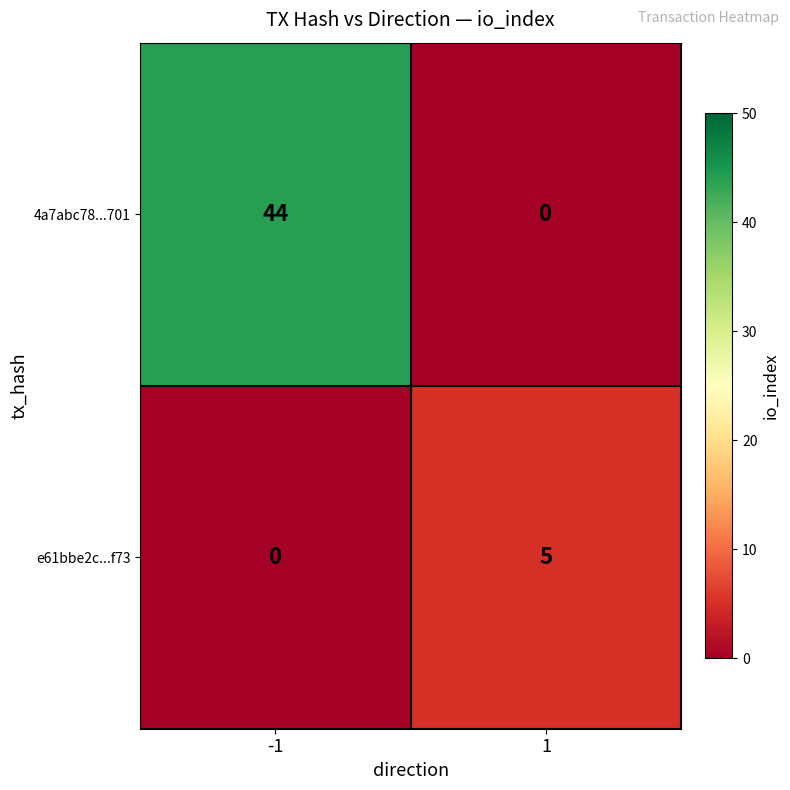

The value of 4a7abc78...701 at -1 is 44. True or false?

True